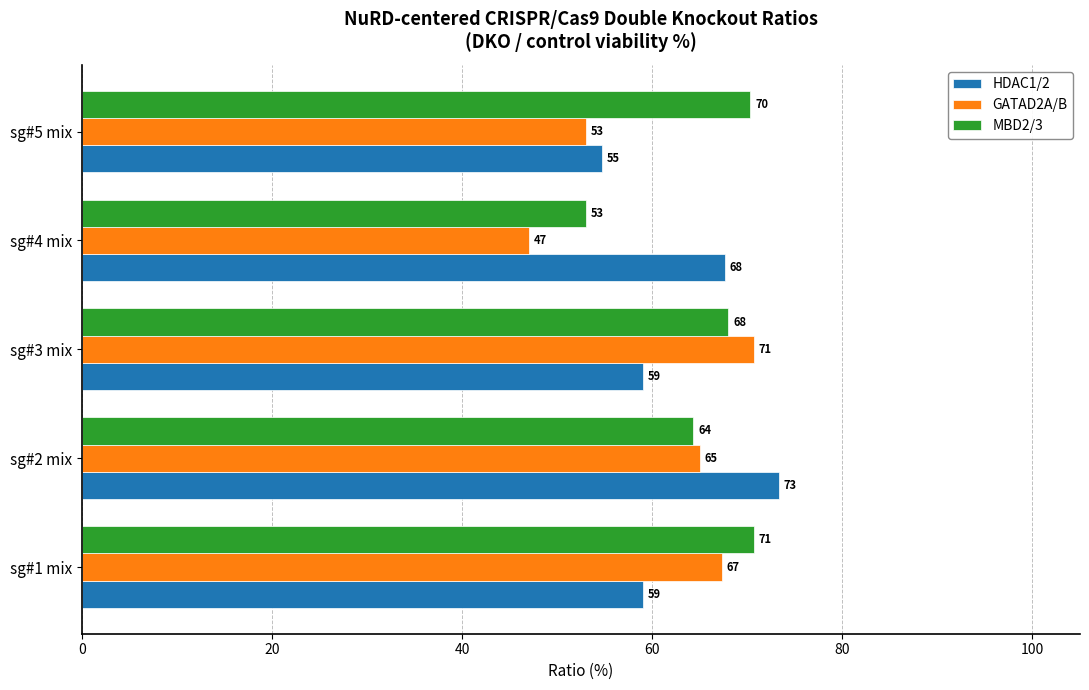

Which series has the widest spread of values?

GATAD2A/B